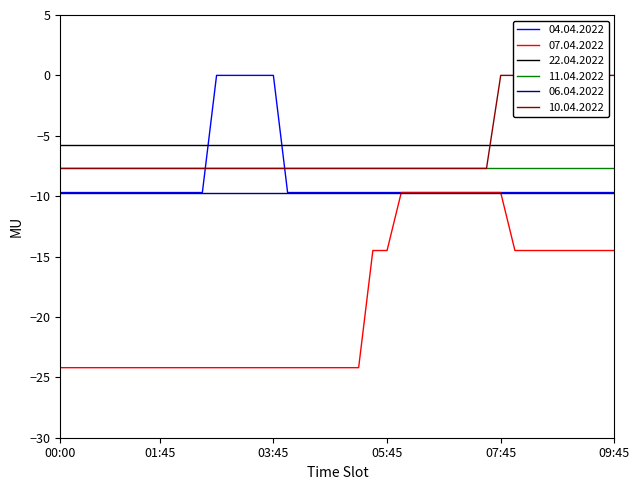

Is this an area chart (filled region under the line)?

No